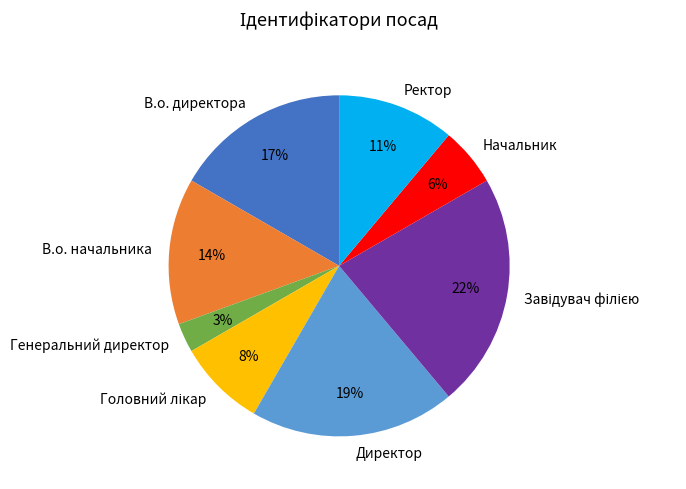

To the nearest percent, what percentage of the pie is В.о. директора?

17%